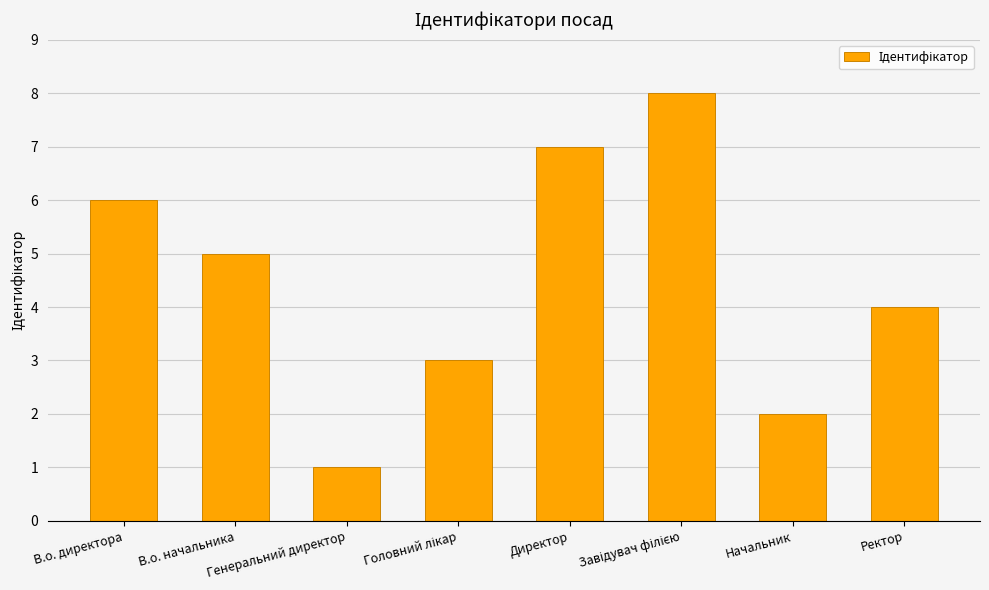

Reading left to right, transcribe all the data shown in this chart.

6	5	1	3	7	8	2	4